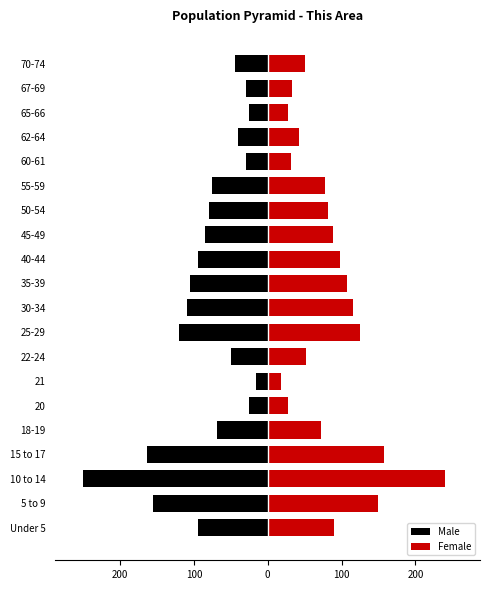

How many data points in Female are less than 82?

10